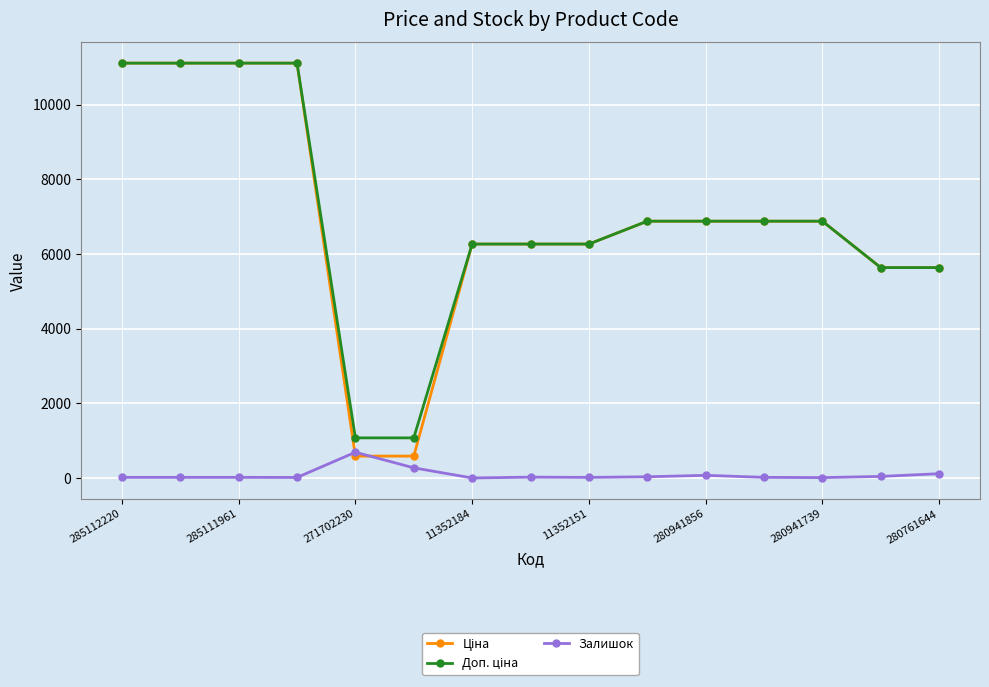

What is the maximum value for Залишок?

690.0